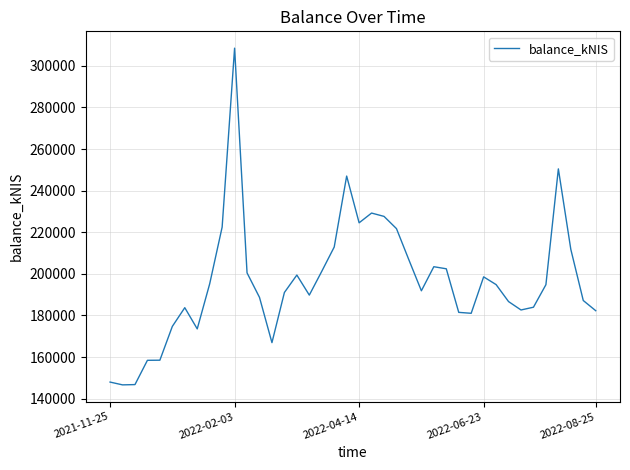

What is the minimum value shown in the chart?

146611.6